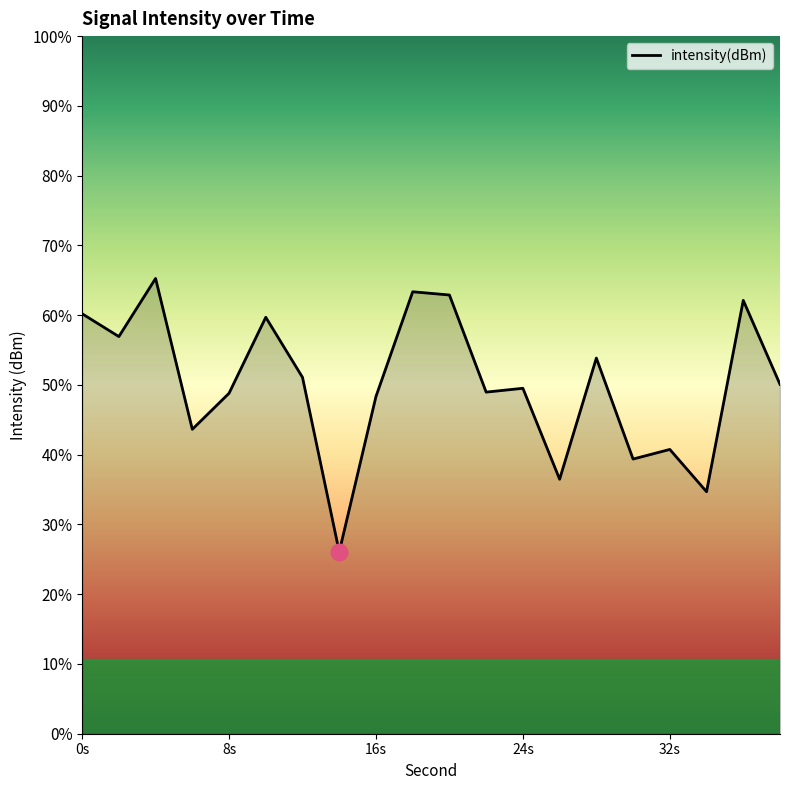

Where is the first local minimum?

2